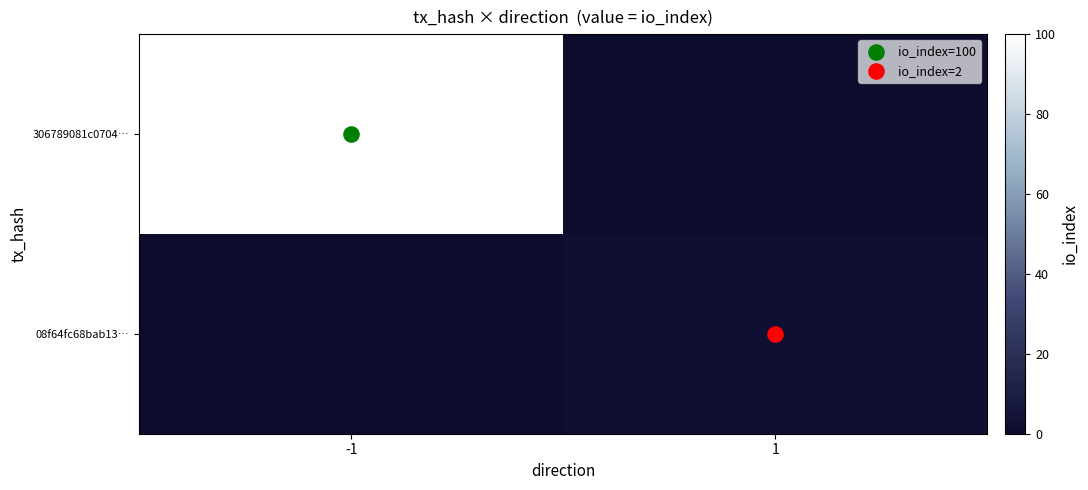

What value does the 08f64fc68bab13… series have at 1?

2